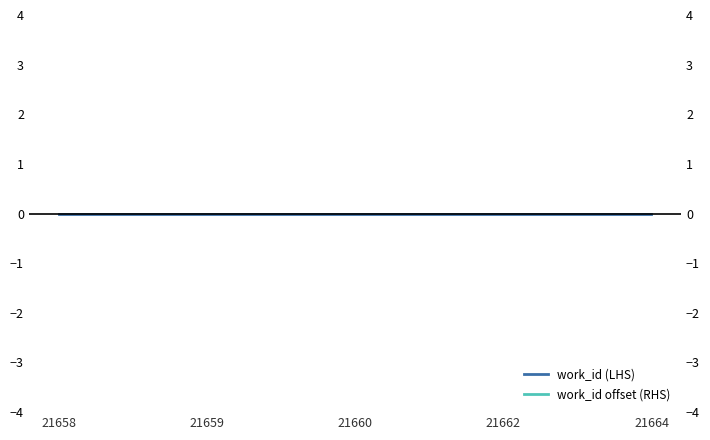

True or false: work_id offset (RHS) and work_id (LHS) cross at least once.

False